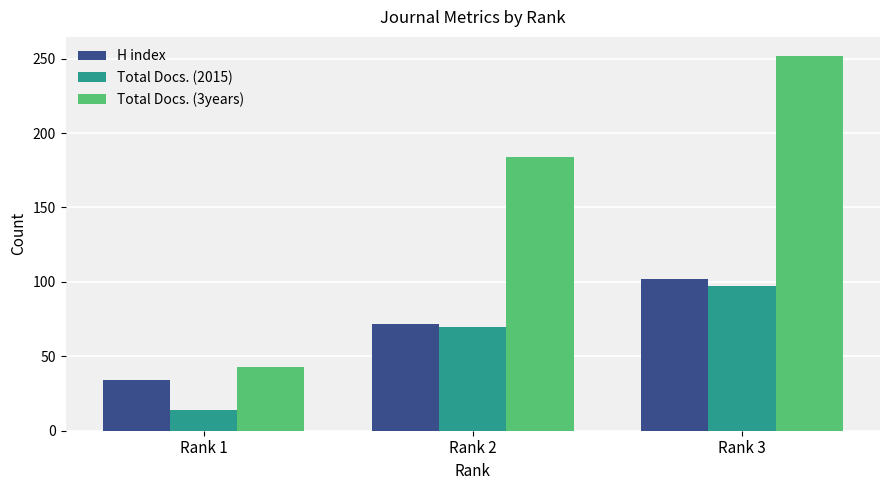

What is the value of the Total Docs. (2015) bar at the 1st from the left?

14